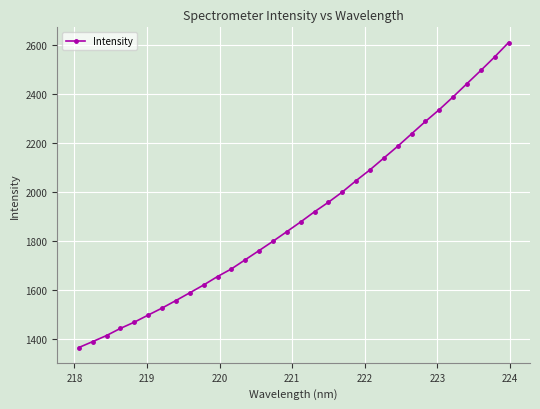

What is the minimum value shown in the chart?

1366.6